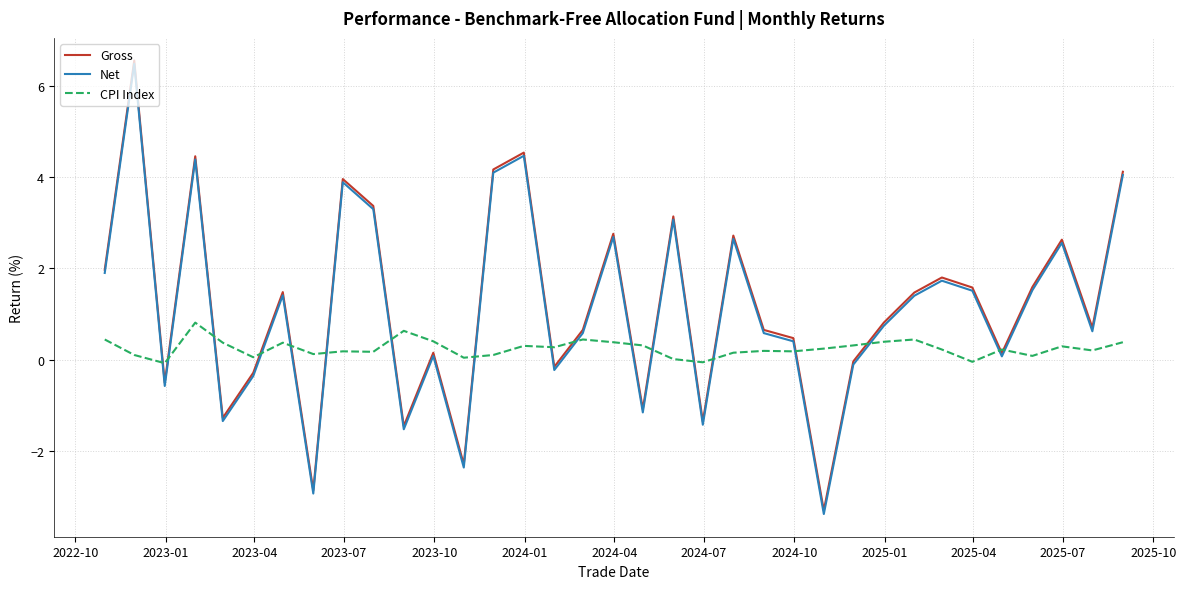

After their last crossing, which series has the higher values: CPI Index or Net?

Net